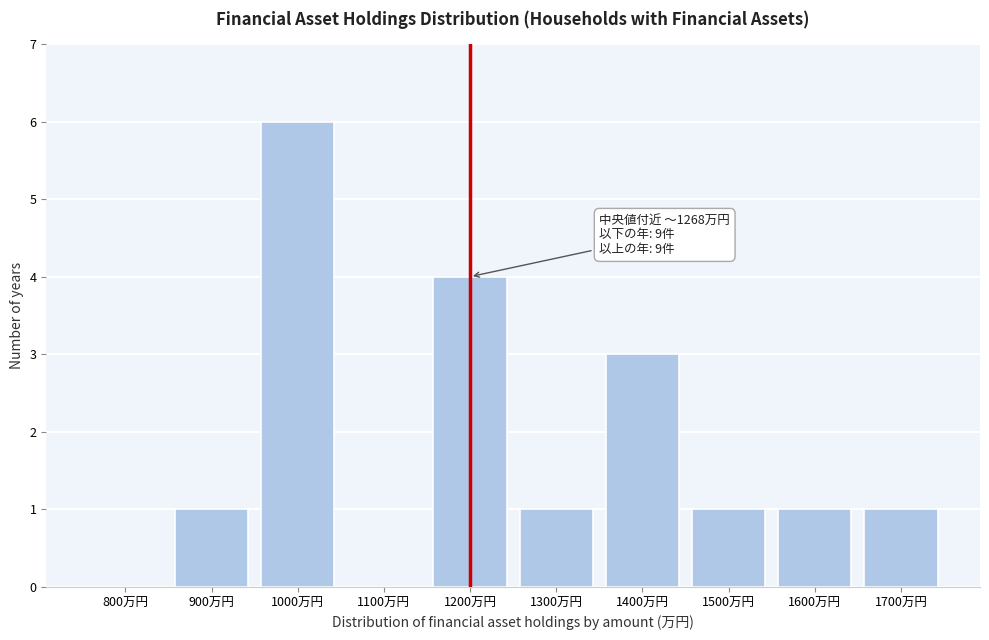

Reading right to left, transcribe all the data shown in this chart.

1700万円=1	1600万円=1	1500万円=1	1400万円=3	1300万円=1	1200万円=4	1100万円=0	1000万円=6	900万円=1	800万円=0